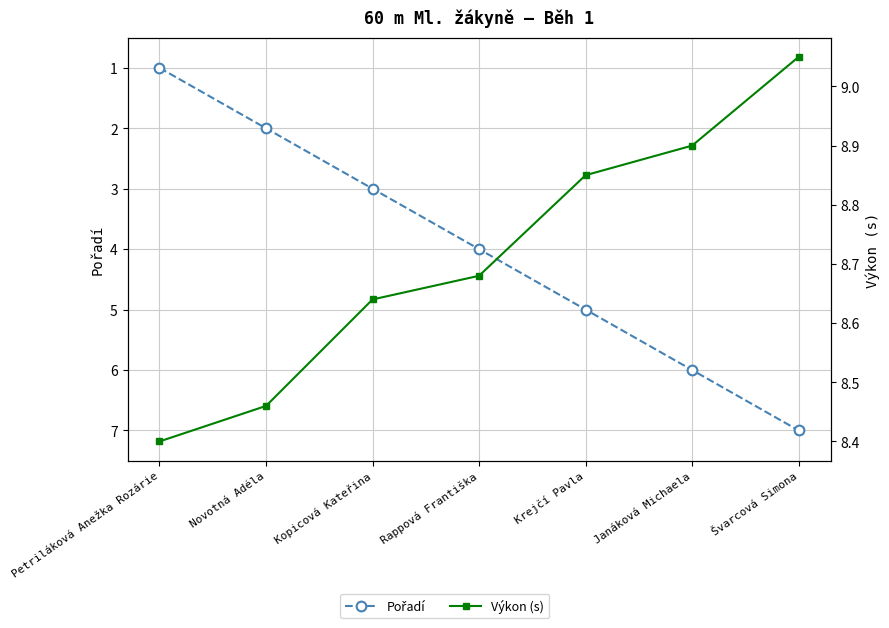

Read the Výkon (s) value at Novotná Adéla.

8.5